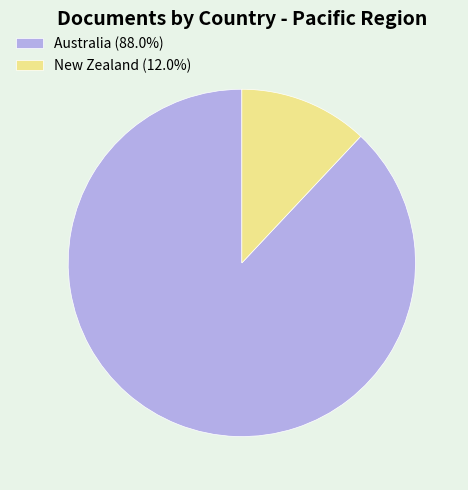

Approximately how many times larger is the value at Australia (88.0%) compared to New Zealand (12.0%)?

7.3